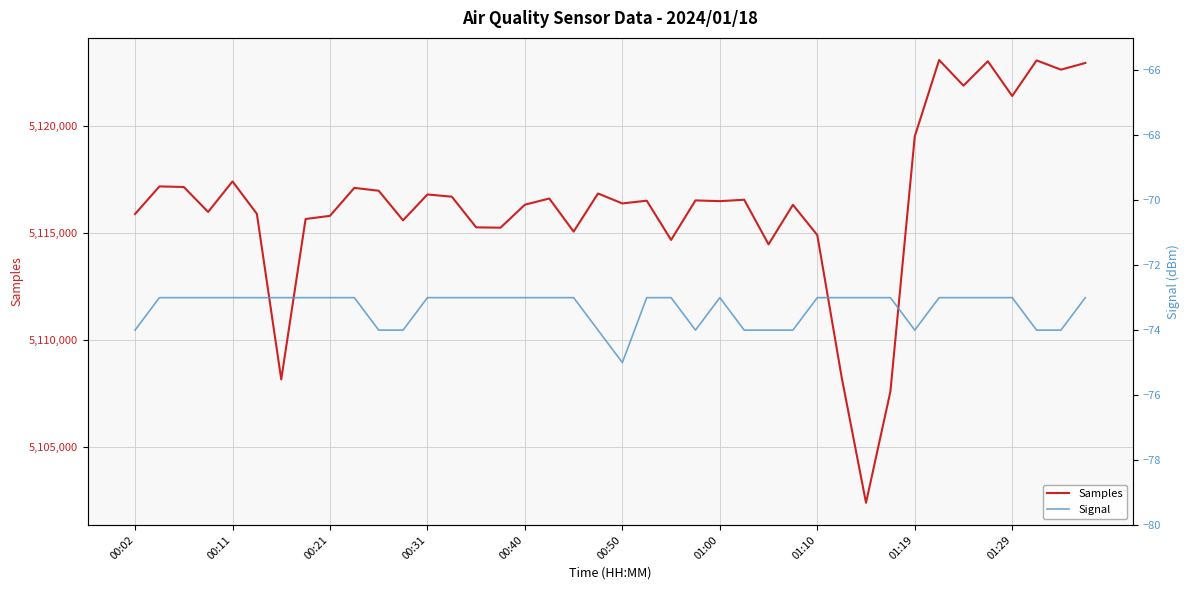

The Samples series shows 5107578 at 31. True or false?

True